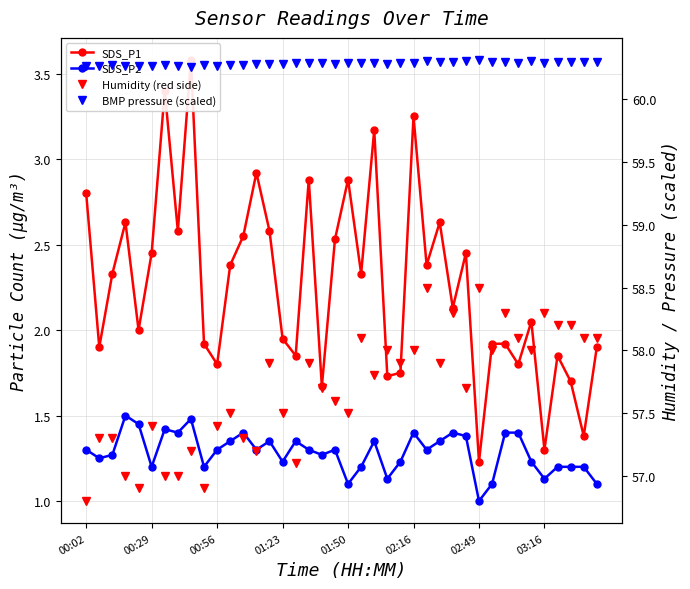

True or false: SDS_P1 and BMP pressure (scaled) intersect in this chart.

False